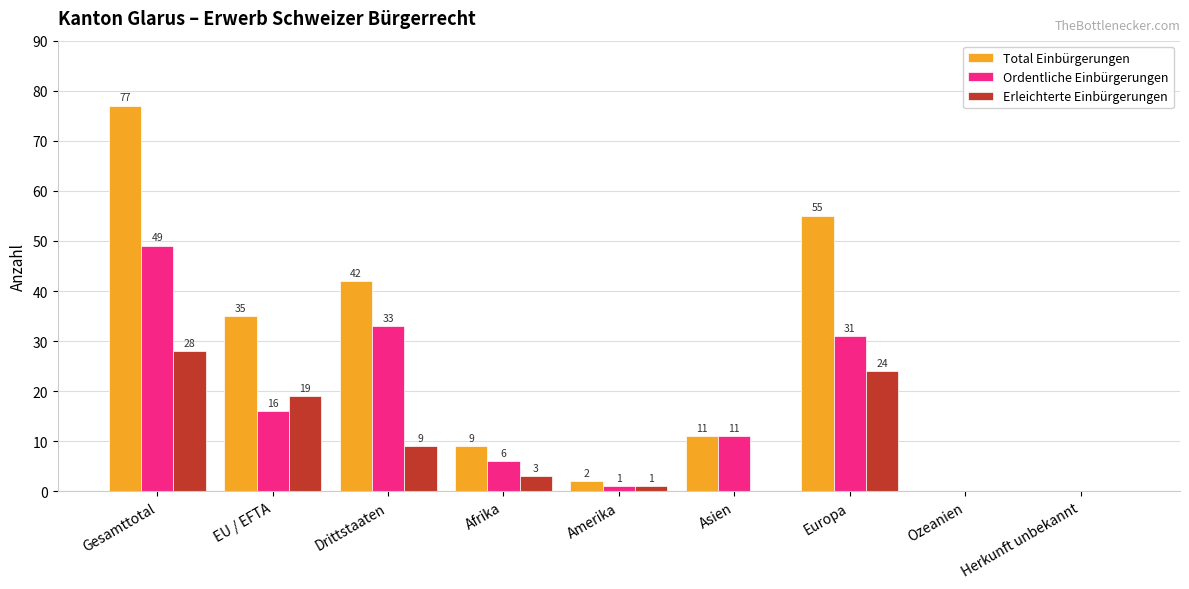

Where is Total Einbürgerungen nearest to the value 38?

EU / EFTA